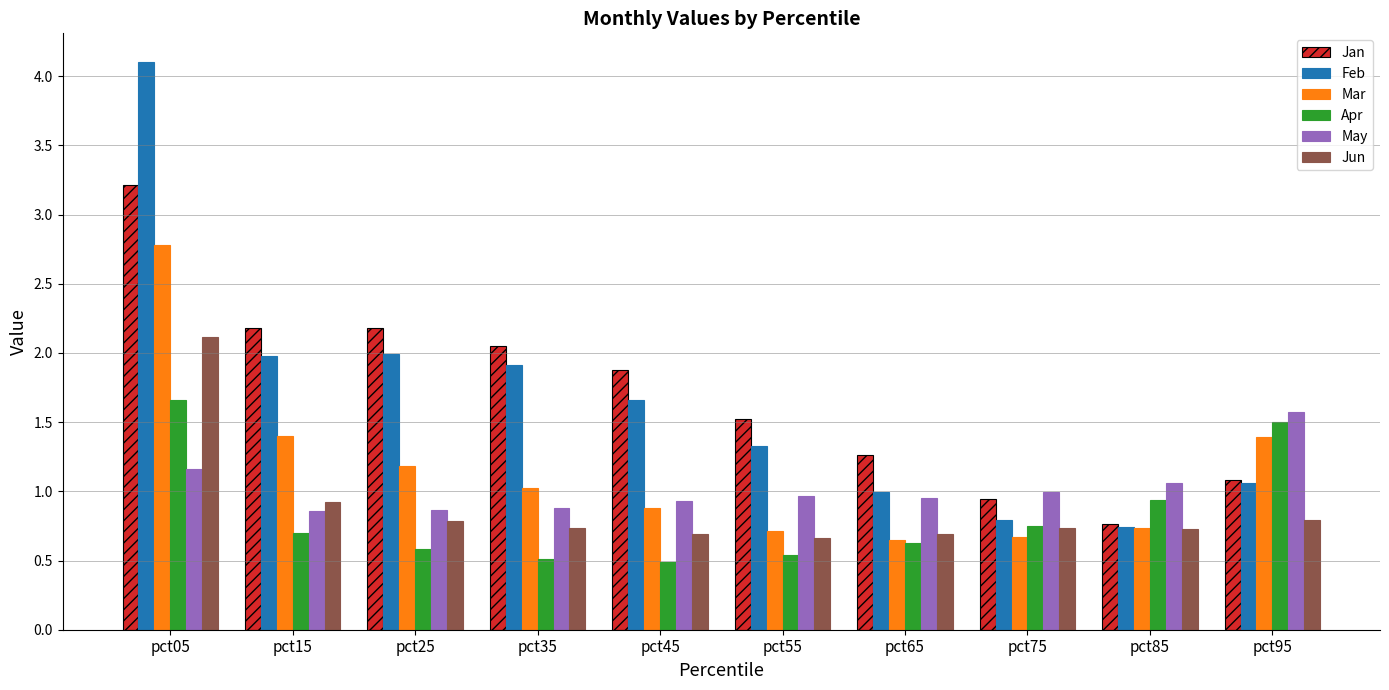

What is the average value of the Feb series?

1.7